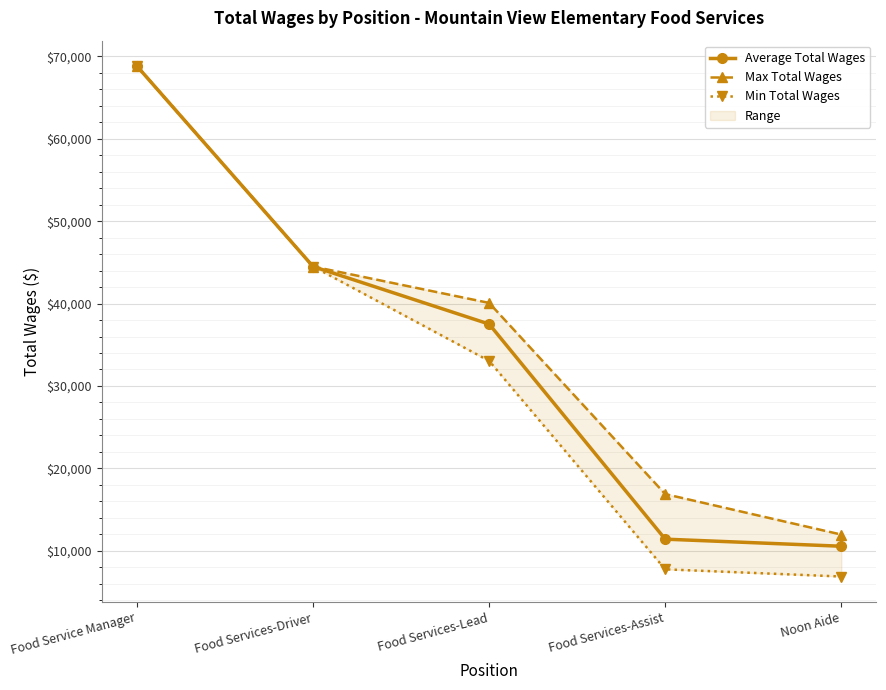

What is the approximate value of Average Total Wages at Food Services-Driver?

44495.0